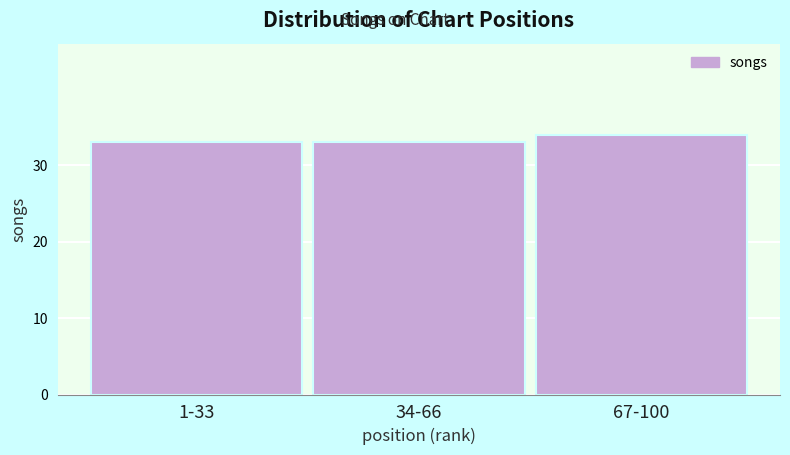

Reading left to right, transcribe all the data shown in this chart.

33	33	34